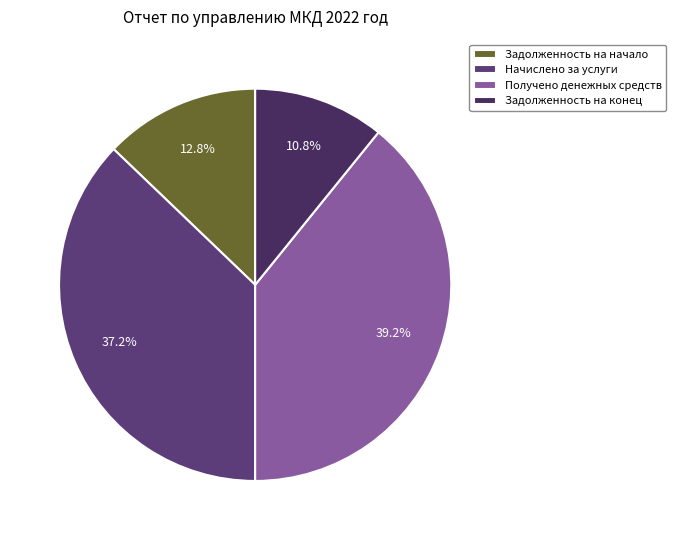

Is the sum of Задолженность на конец and Задолженность на начало greater than half?

No